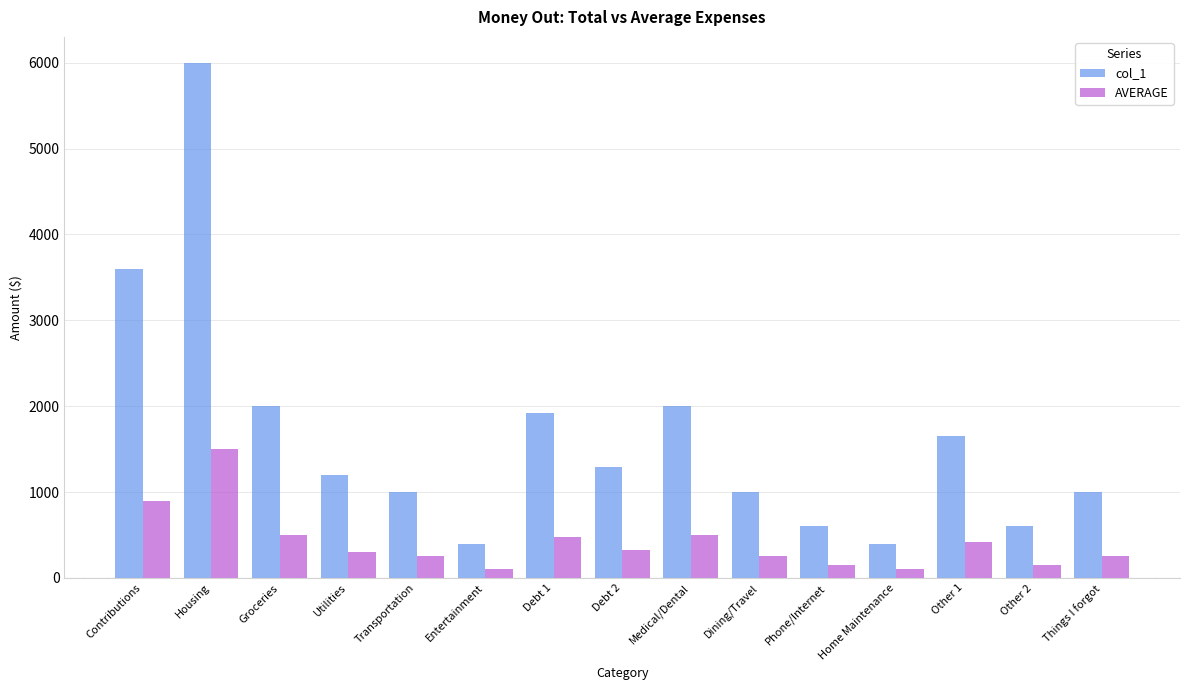

What is the maximum value for col_1?

6000.0